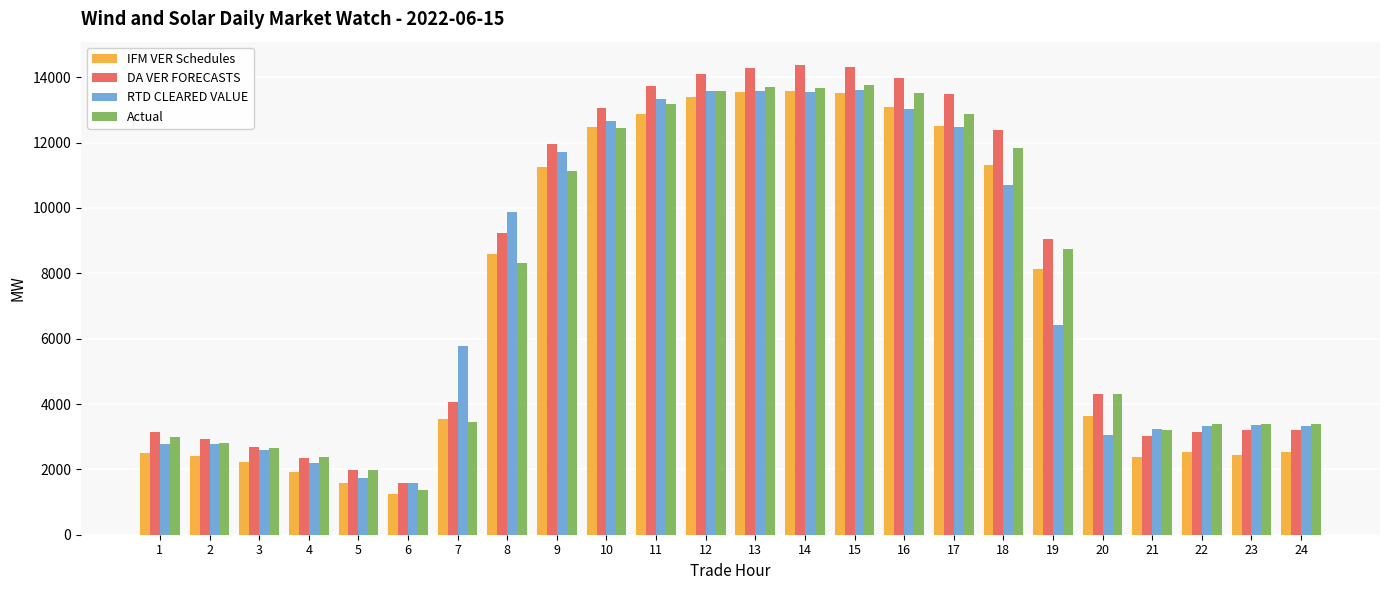

At how many categories does at least one series exceed 12762?

8